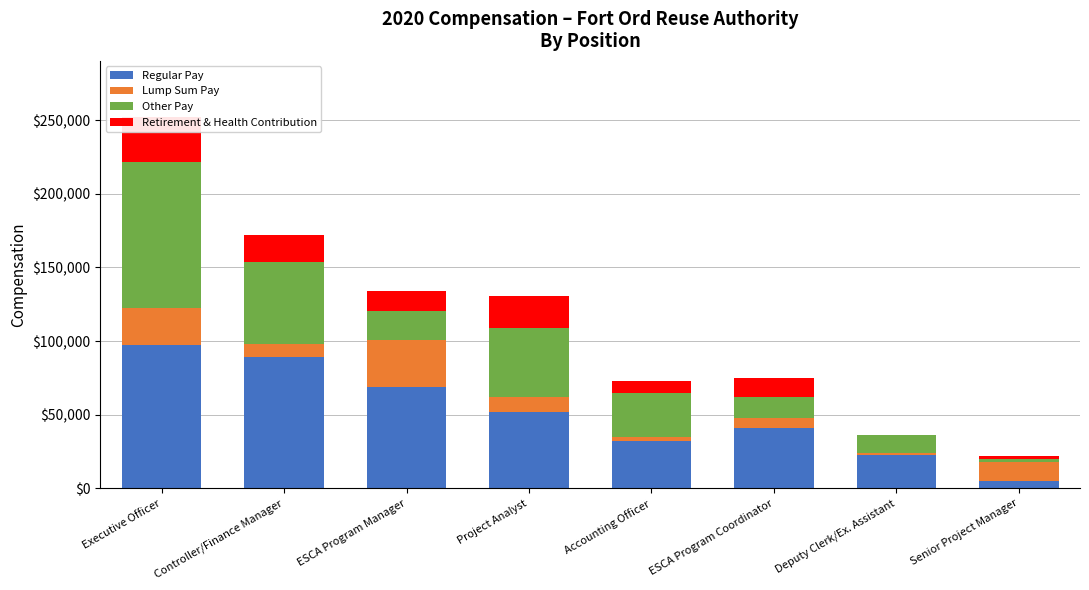

List the labels in order of Other Pay value, largest first.

Executive Officer, Controller/Finance Manager, Project Analyst, Accounting Officer, ESCA Program Manager, ESCA Program Coordinator, Deputy Clerk/Ex. Assistant, Senior Project Manager